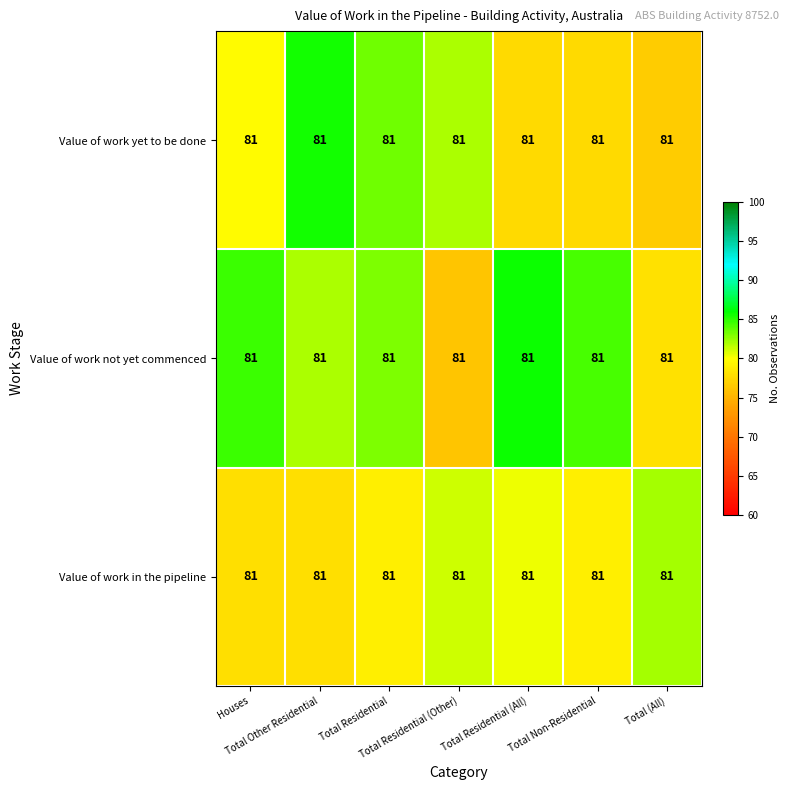

Which category has the highest value in the Value of work yet to be done series?

Total Other Residential